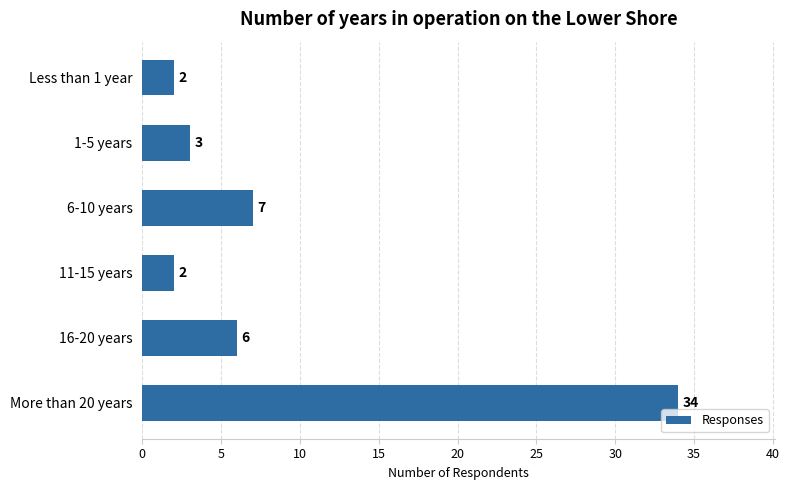

At which category does the chart reach its peak across all series?

More than 20 years